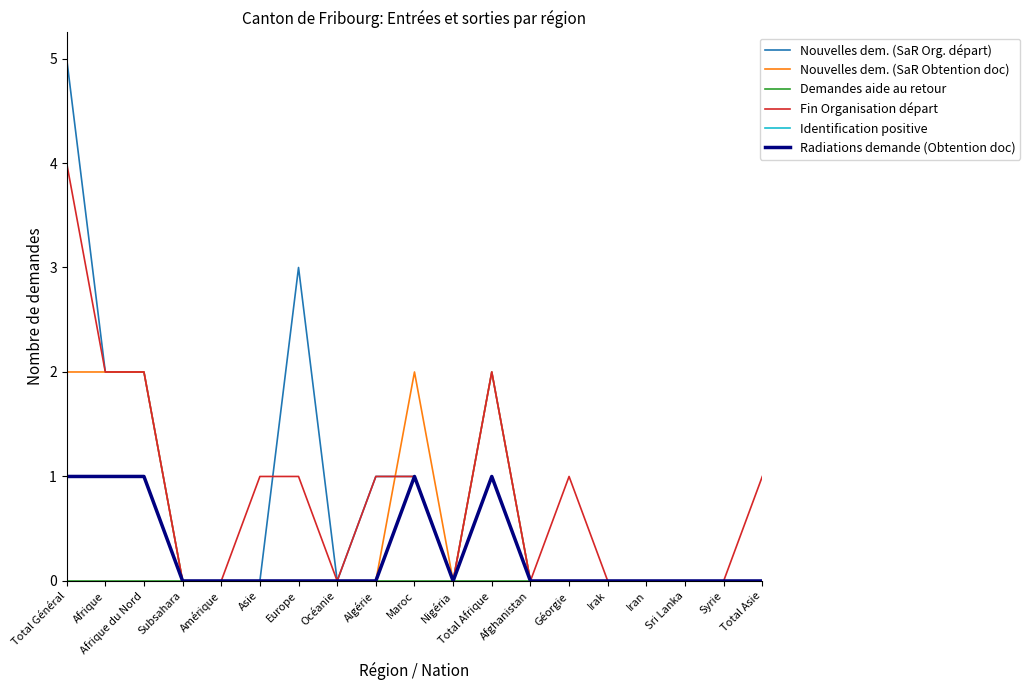

What is the average value of the Nouvelles dem. (SaR Org. départ) series?

1